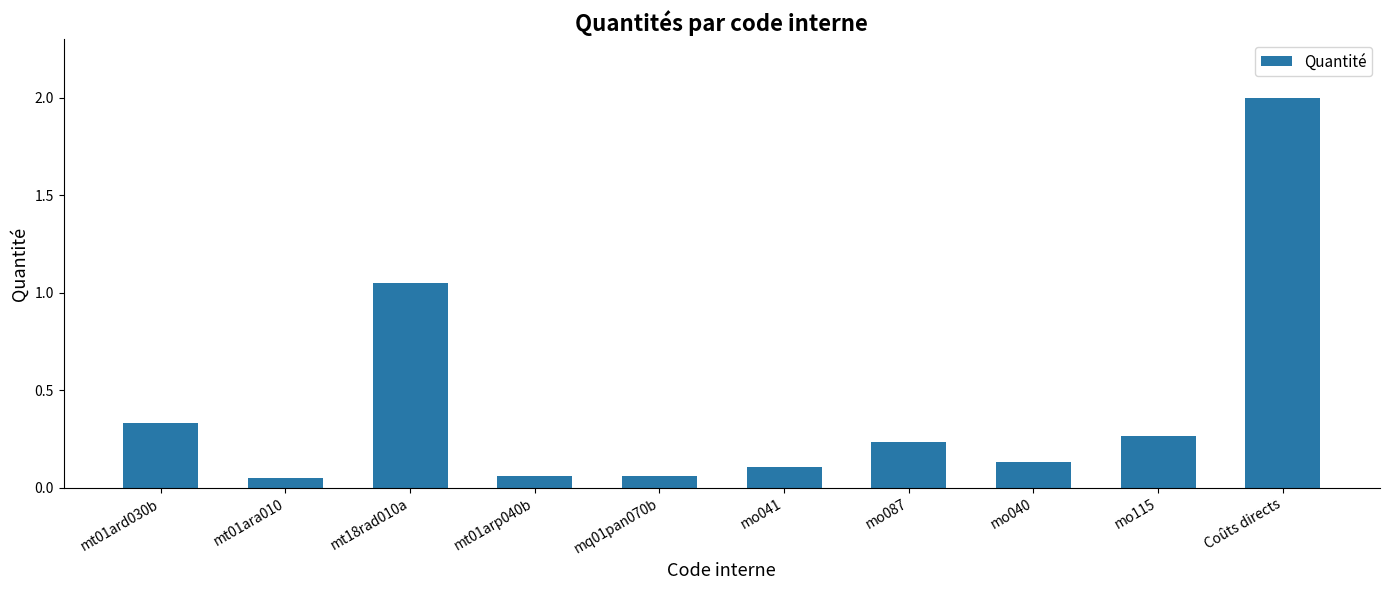

At which category does the chart reach its peak across all series?

Coûts directs